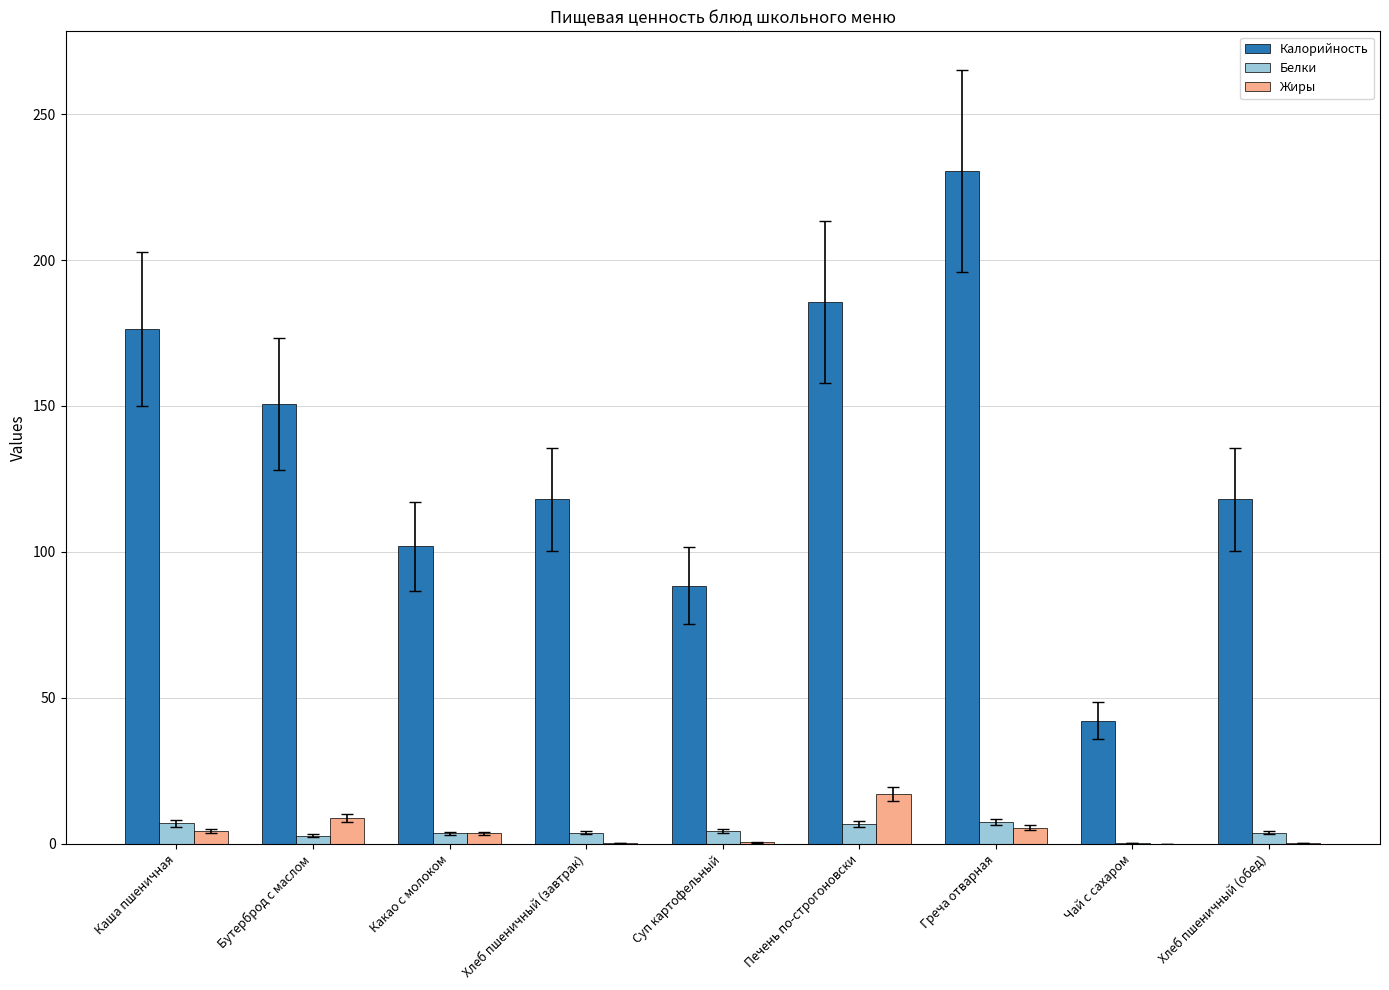

Which series changed the most between Каша пшеничная and Чай с сахаром?

Калорийность